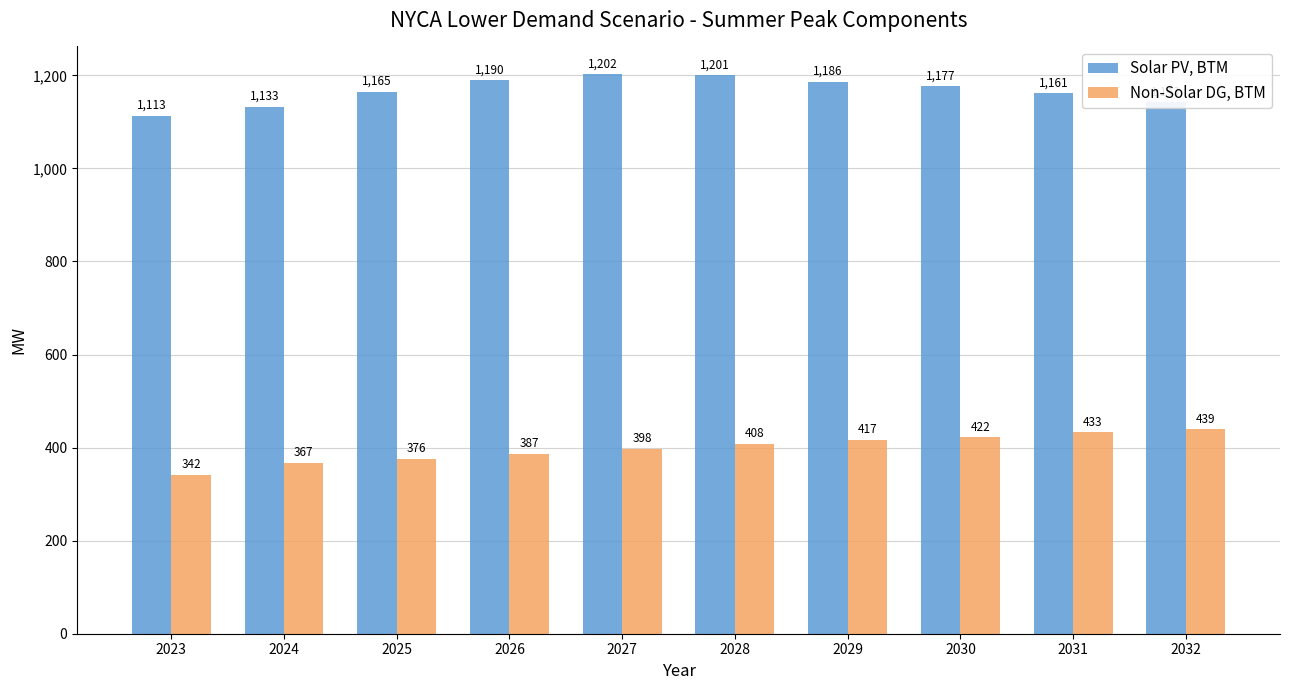

What are all the series names shown in the legend?

Solar PV, BTM, Non-Solar DG, BTM